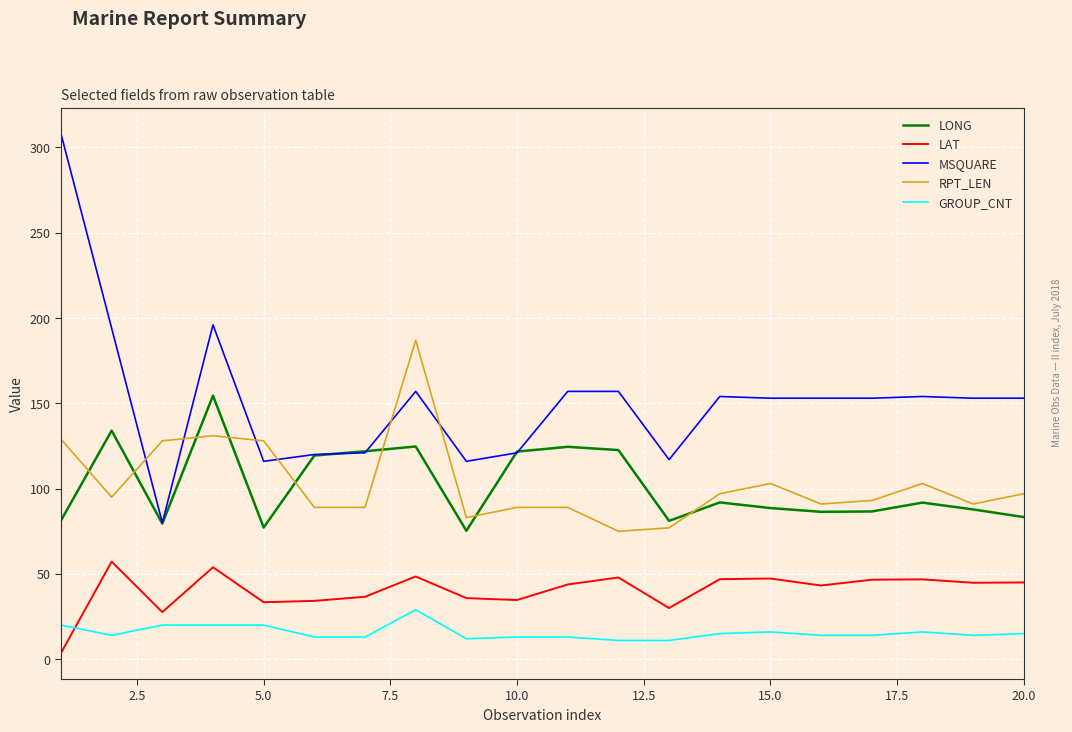

Rank the series by their maximum value, from lowest to highest.

GROUP_CNT, LAT, LONG, RPT_LEN, MSQUARE